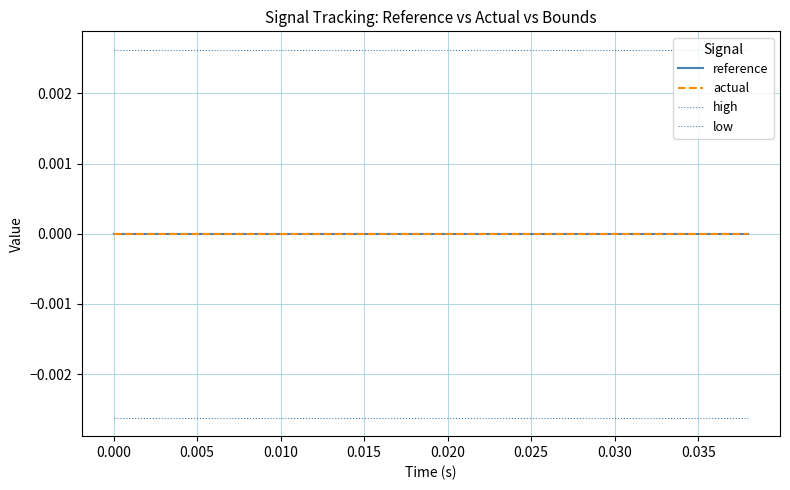

Does the chart display data point markers on the line(s)?

No